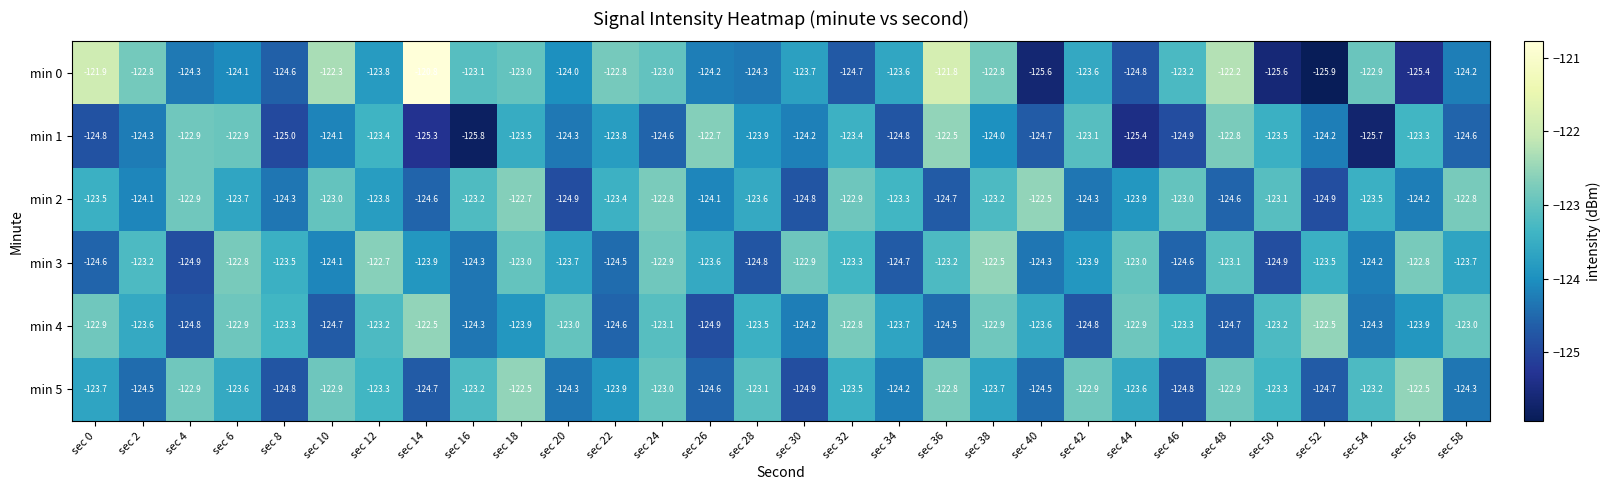

What is the maximum value for min 2?

-122.5